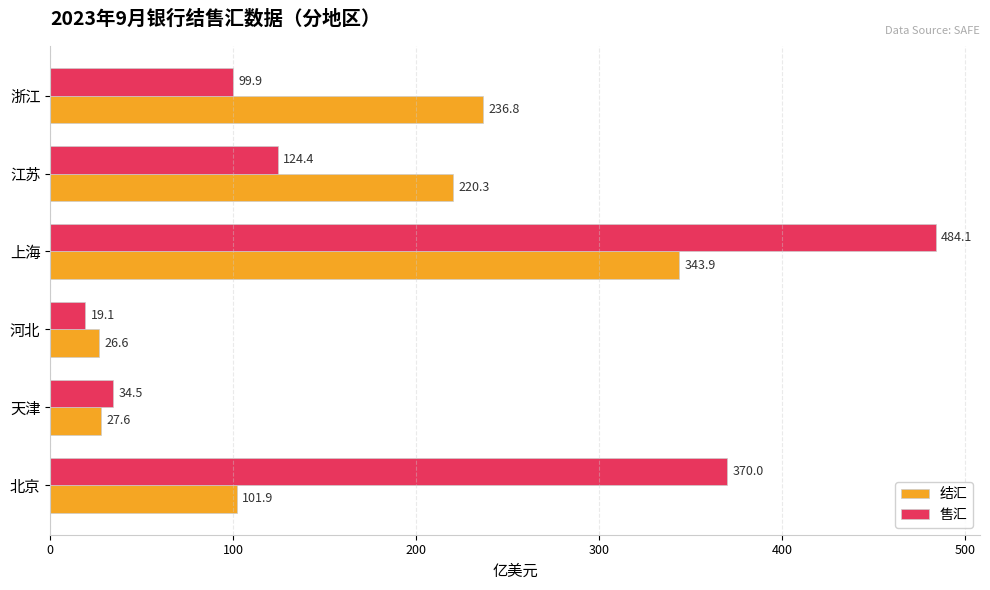

What is the smallest value displayed?

19.1